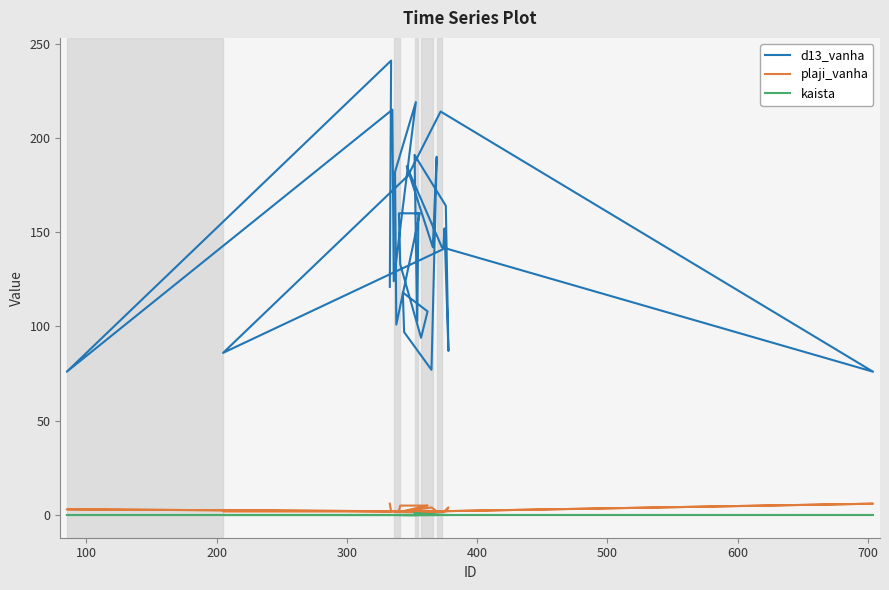

What is the highest value of the kaista series?

1